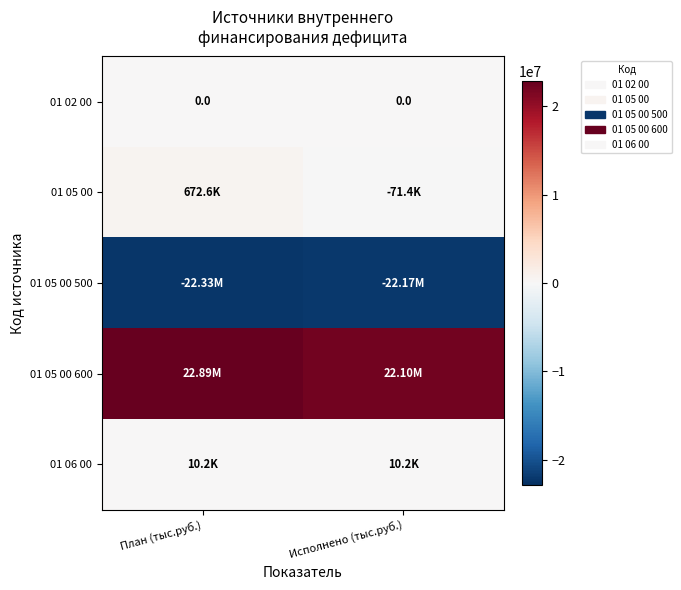

The 01 06 00 series shows 10155.0 at План (тыс.руб.). True or false?

True